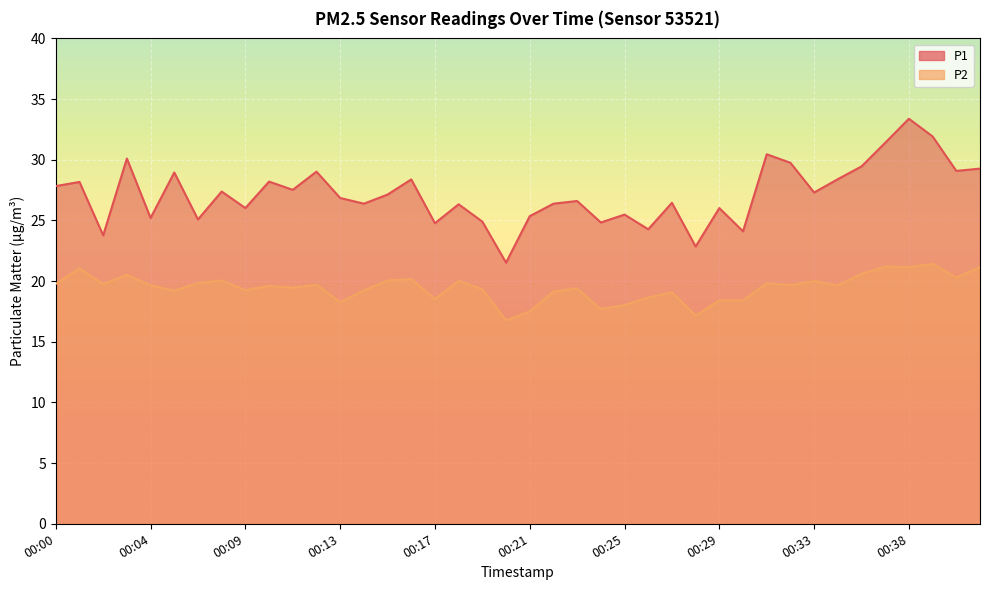

Which series has the largest total across all categories?

P1